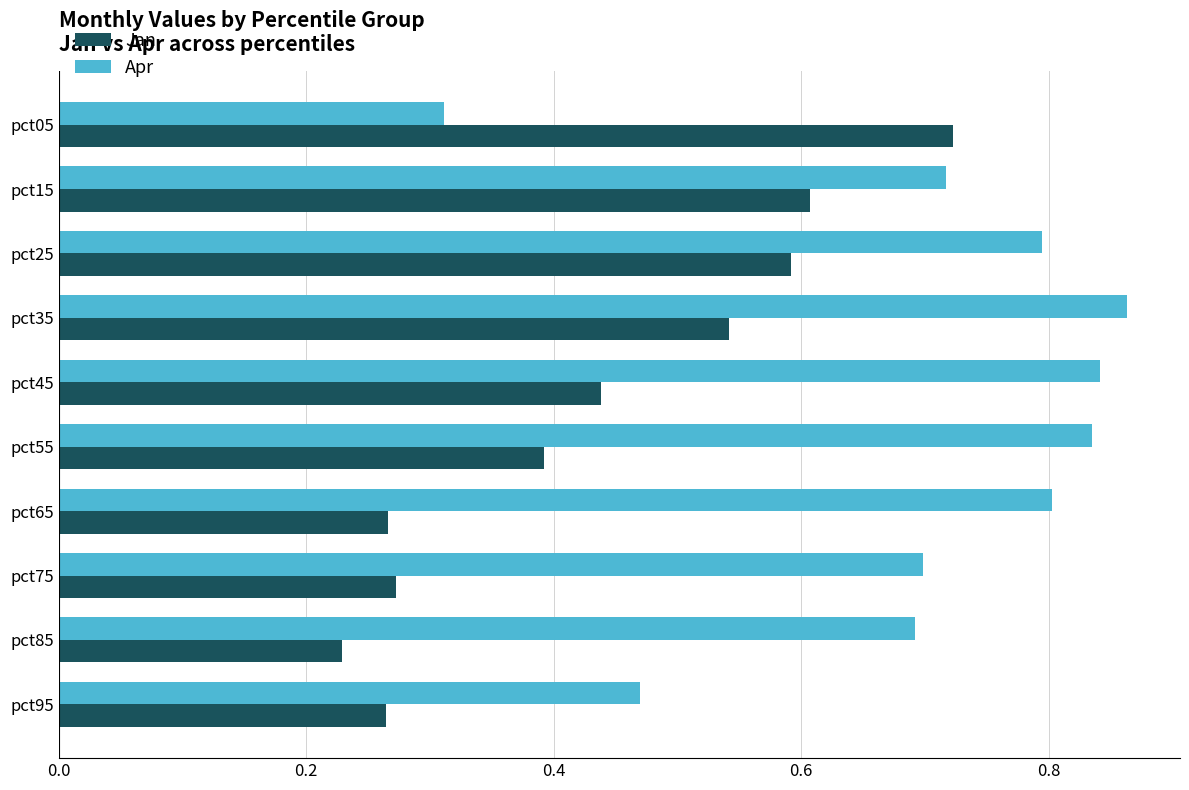

Count the Jan values in the range 0 to 1.

10